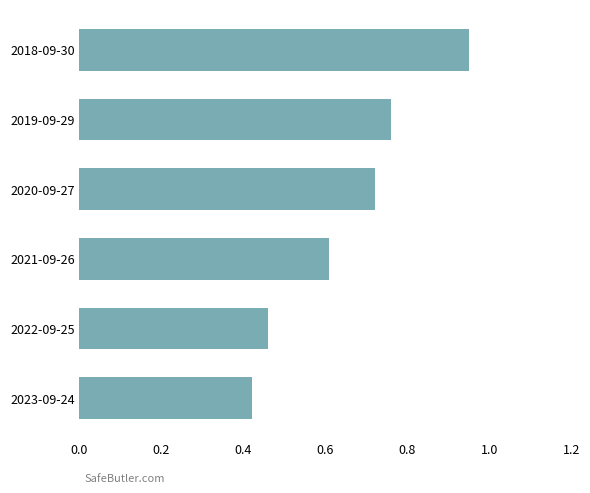

Which category has the lowest value across all series?

2023-09-24